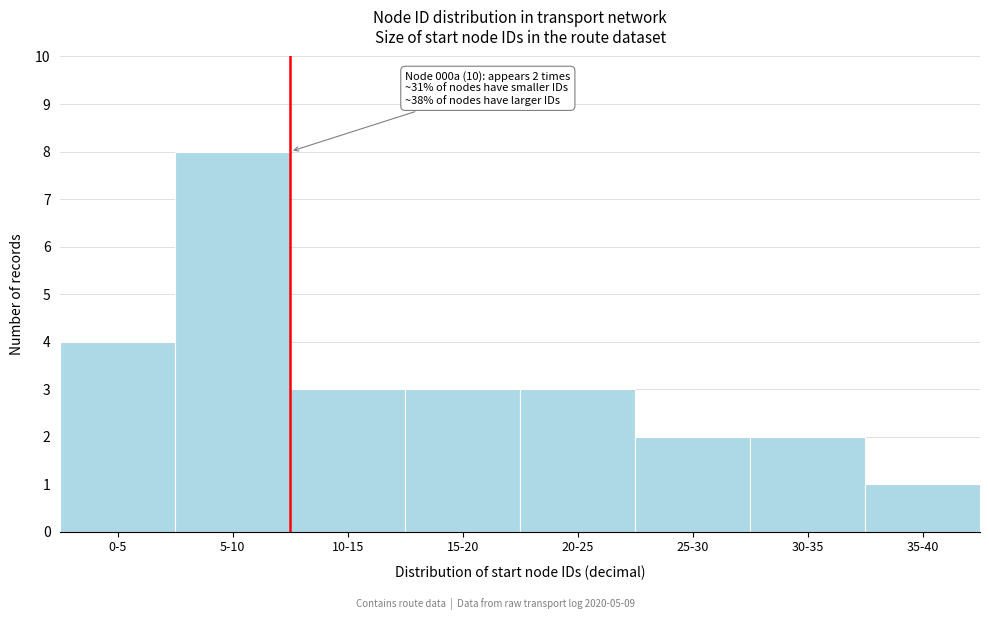

Reading right to left, list all the values displayed in this chart.

35-40=1	30-35=2	25-30=2	20-25=3	15-20=3	10-15=3	5-10=8	0-5=4